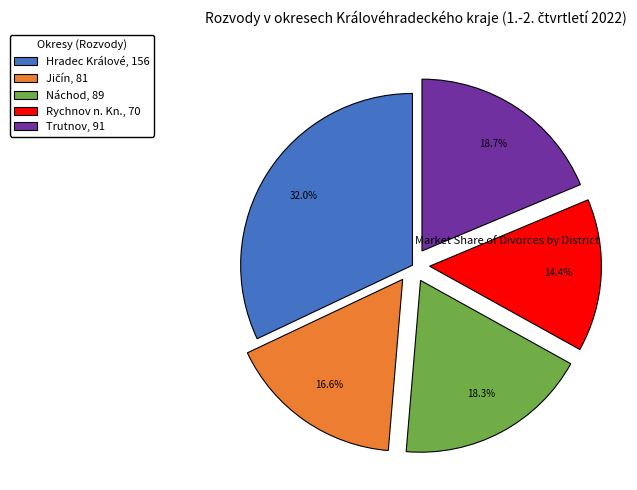

Between Hradec Králové, 156 and Rychnov n. Kn., 70, which is larger?

Hradec Králové, 156